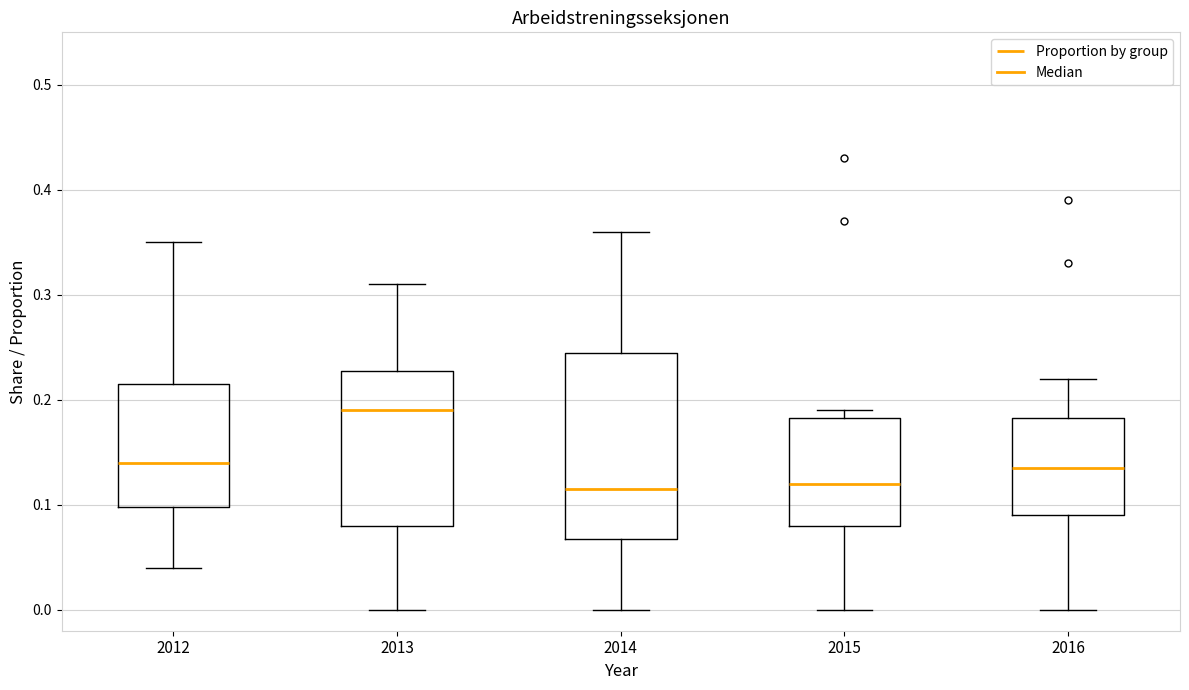

Which box's median line is the highest?

2013